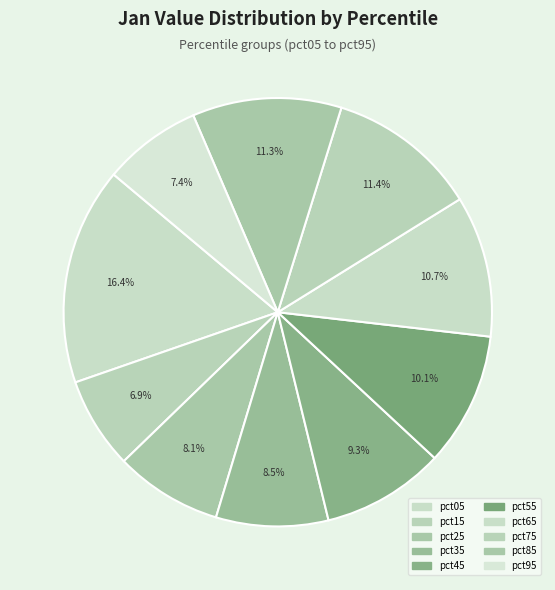

How many segments does this pie chart have?

10